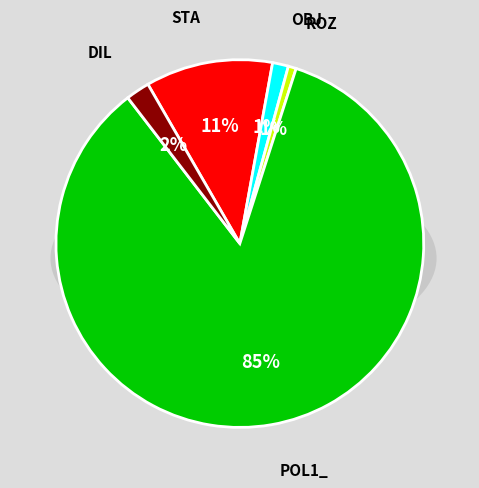

What is the ratio of the value at ROZ to the value at OBJ?

0.5